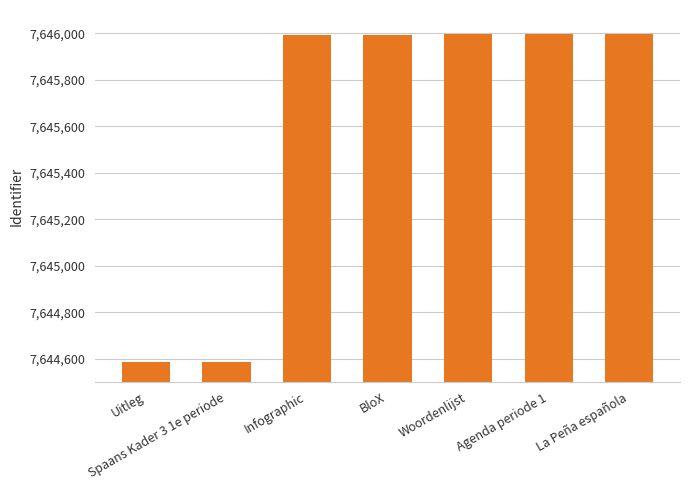

What is the greatest value displayed?

7645997